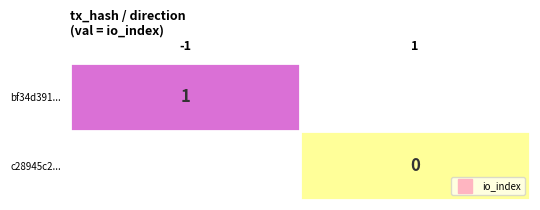

Rank the series by their average value, from highest to lowest.

bf34d391..., c28945c2...